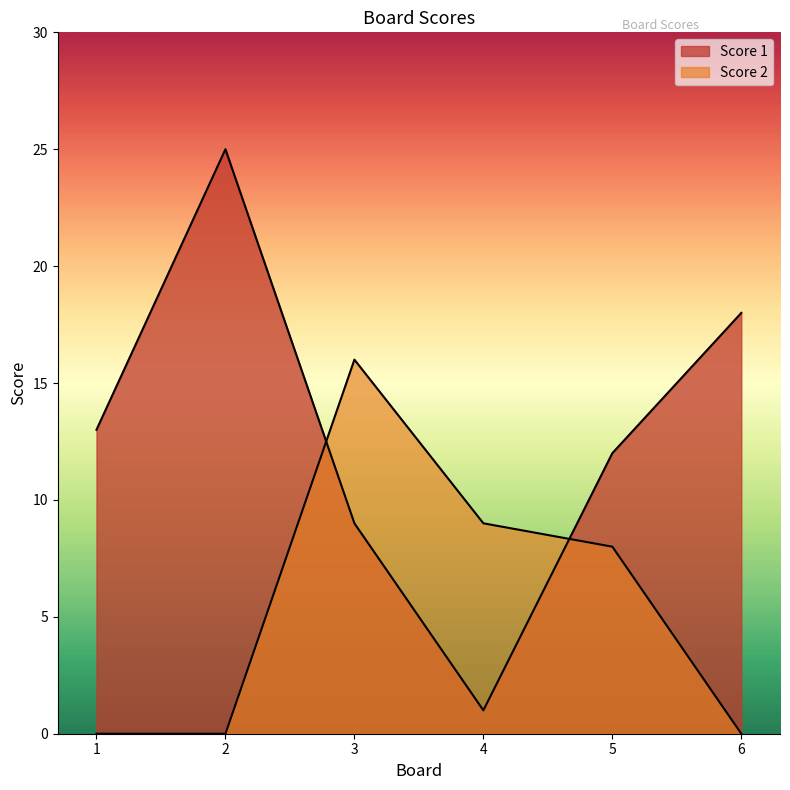

Reading left to right, what are all the values shown in this chart?

Score 1: 1=13	2=25	3=9	4=1	5=12	6=18
Score 2: 1=0	2=0	3=16	4=9	5=8	6=0